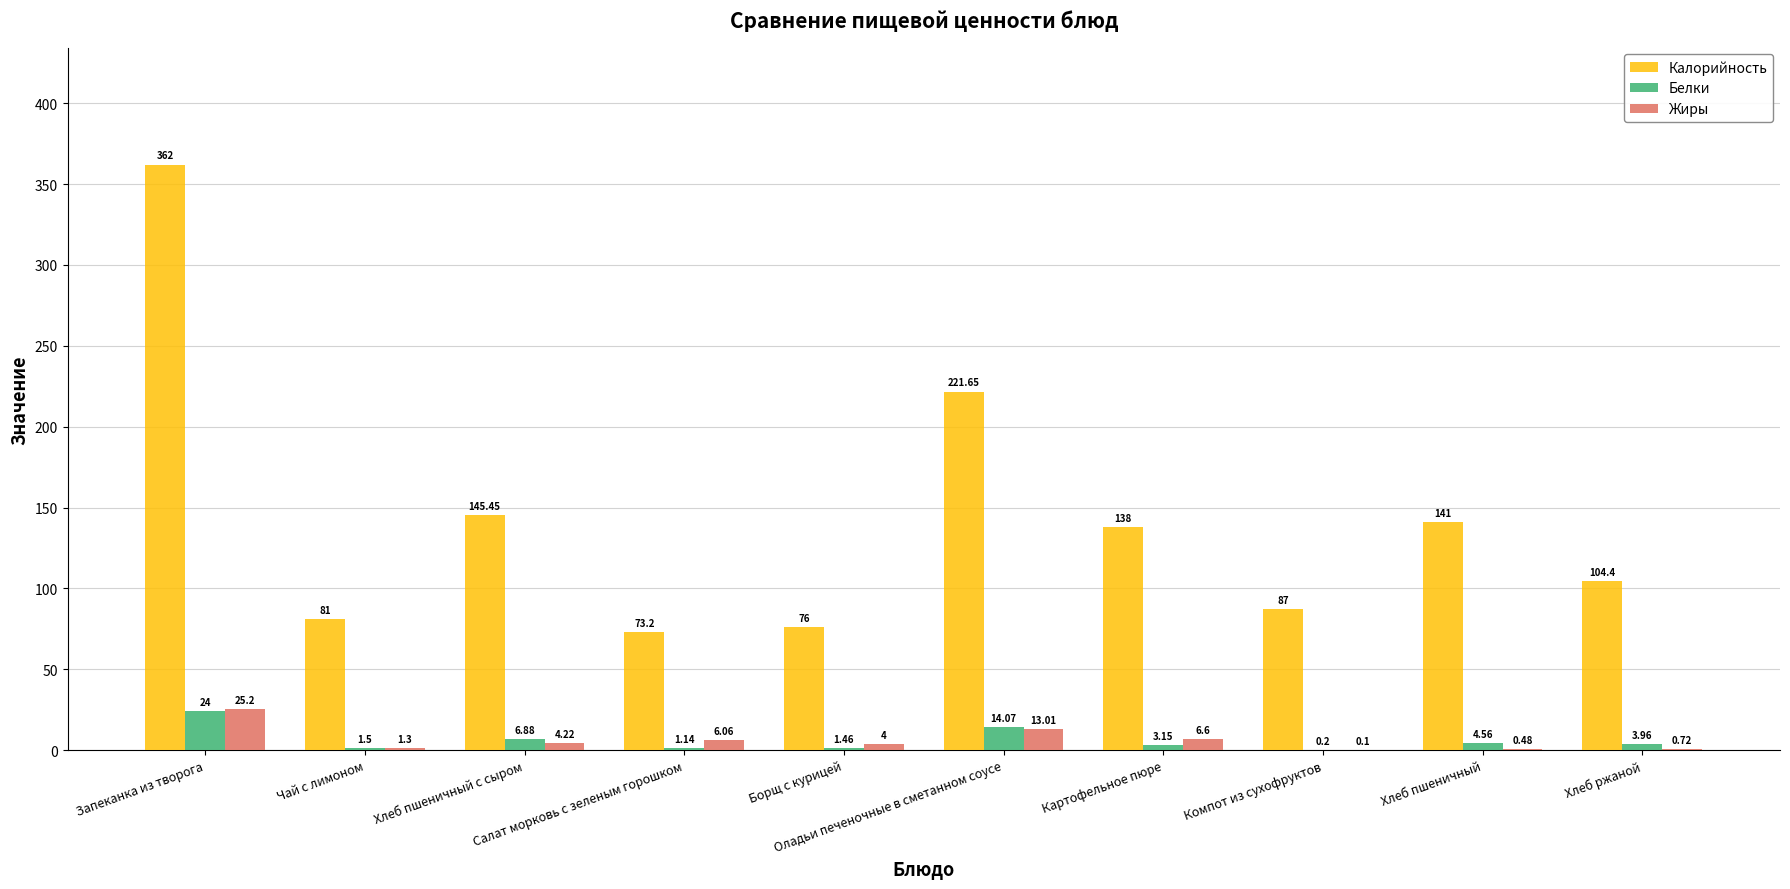

Which series has the largest total across all categories?

Калорийность